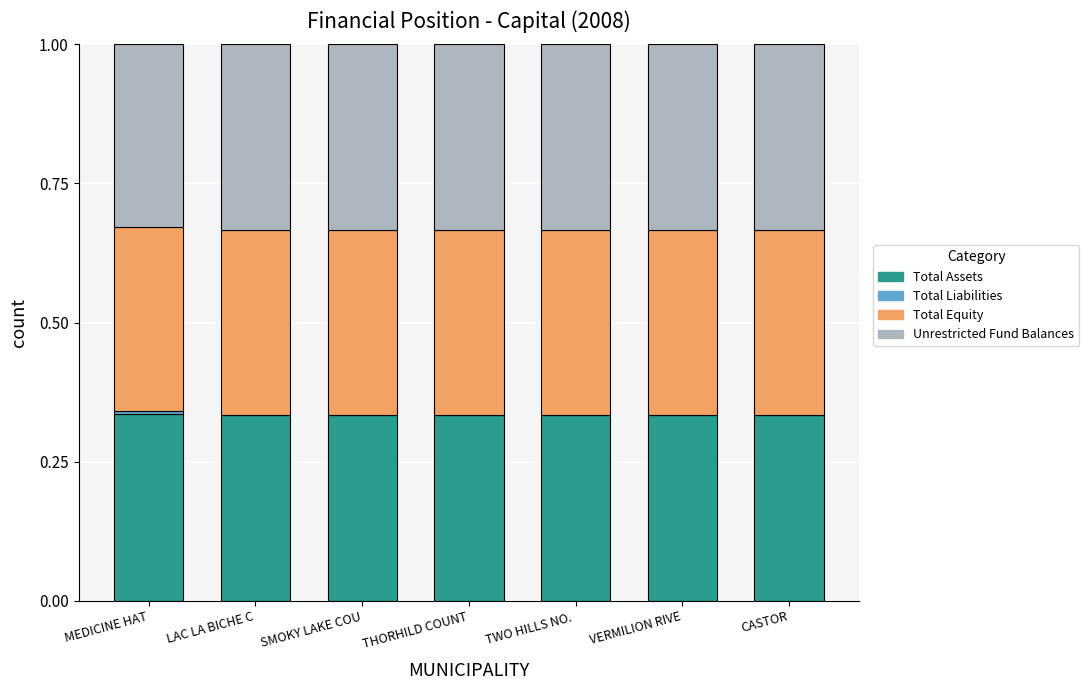

What is the total value across all series at TWO HILLS NO. ?

1.0